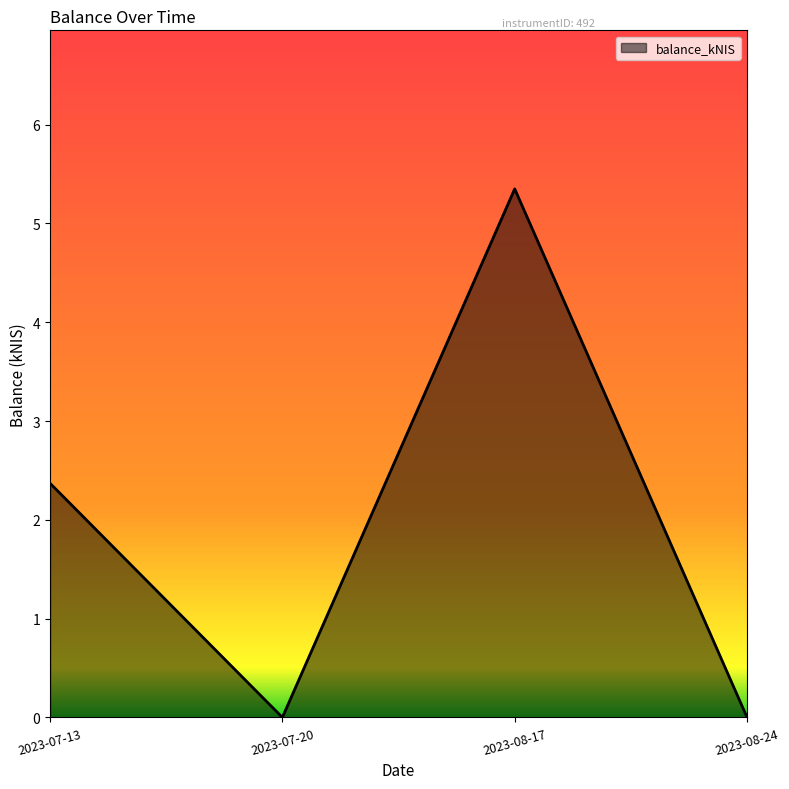

Which has a higher value, 2023-08-17 or 2023-07-13?

2023-08-17